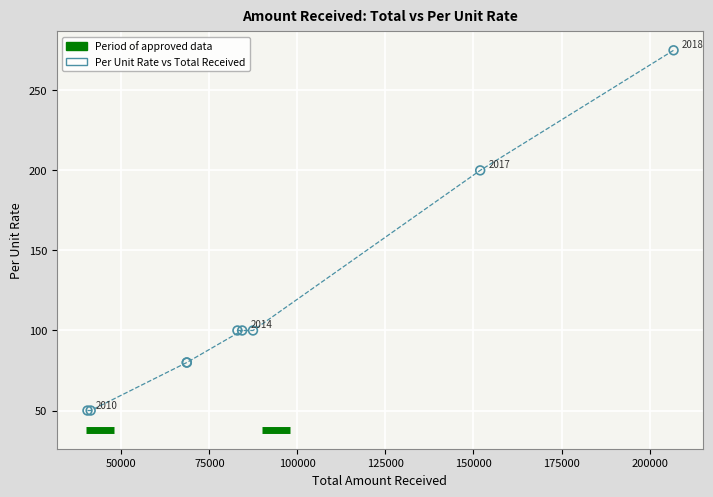

What Y value in the scatter plot is closest to 162?

200